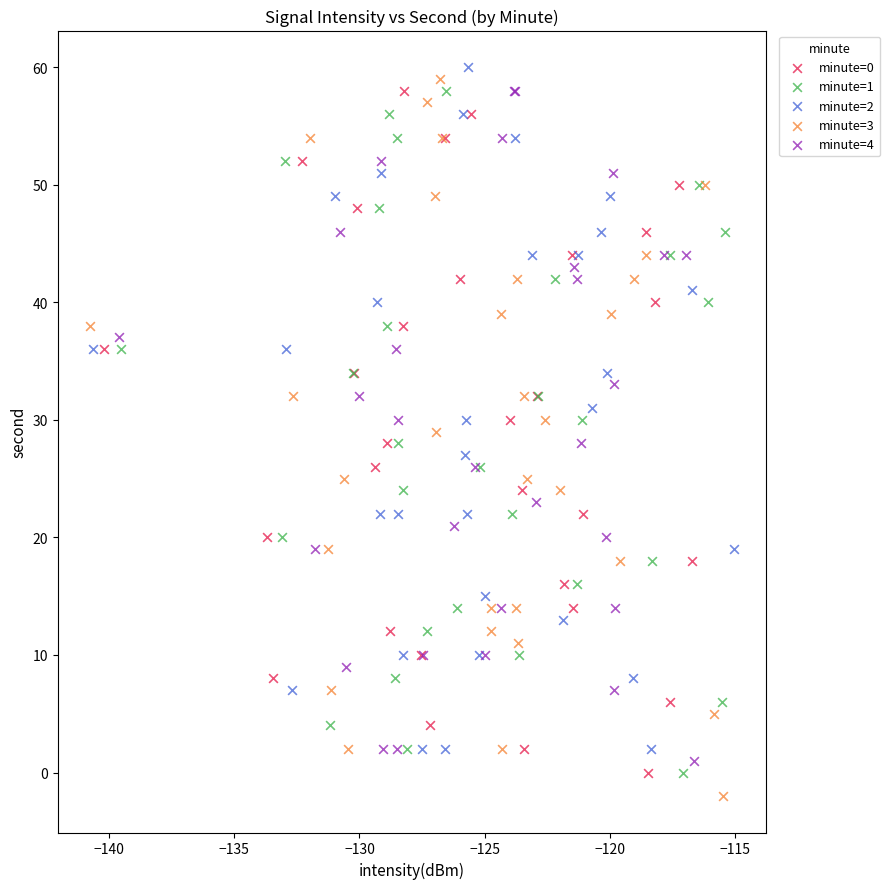

Which series has the widest spread of Y values?

minute=3